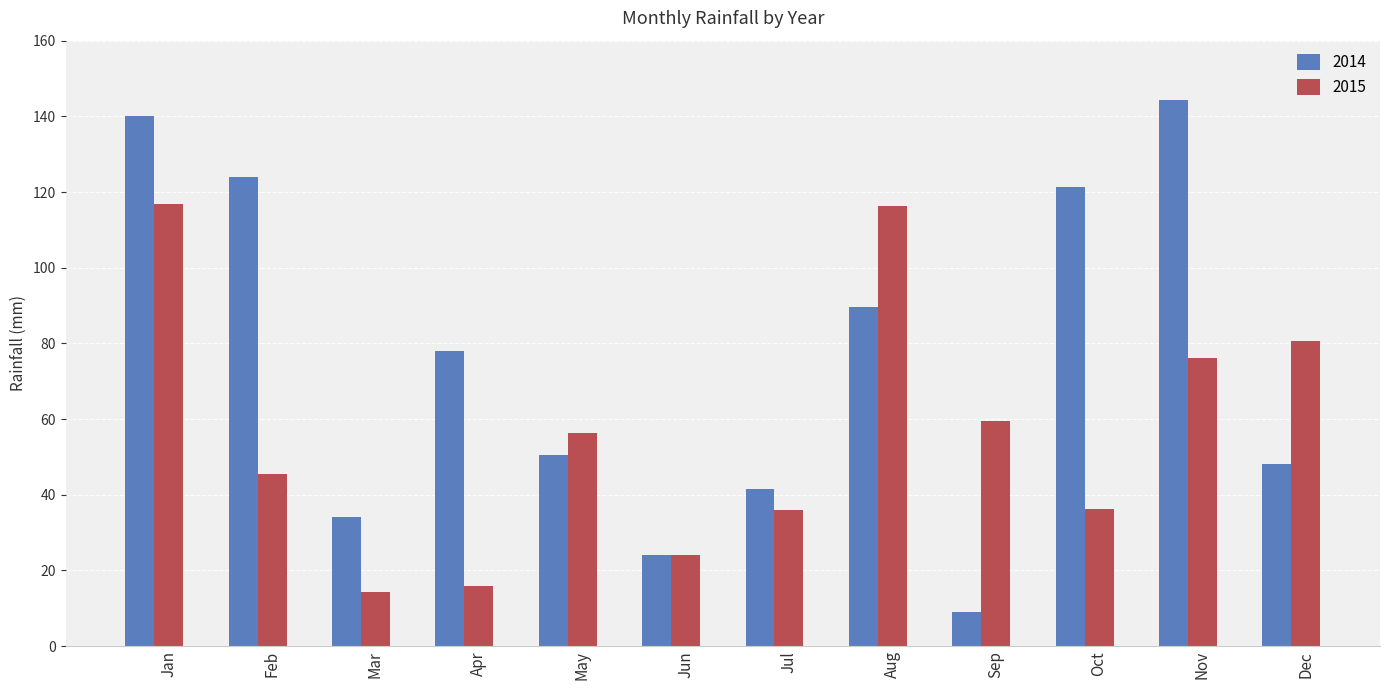

At how many categories does at least one series exceed 131?

2